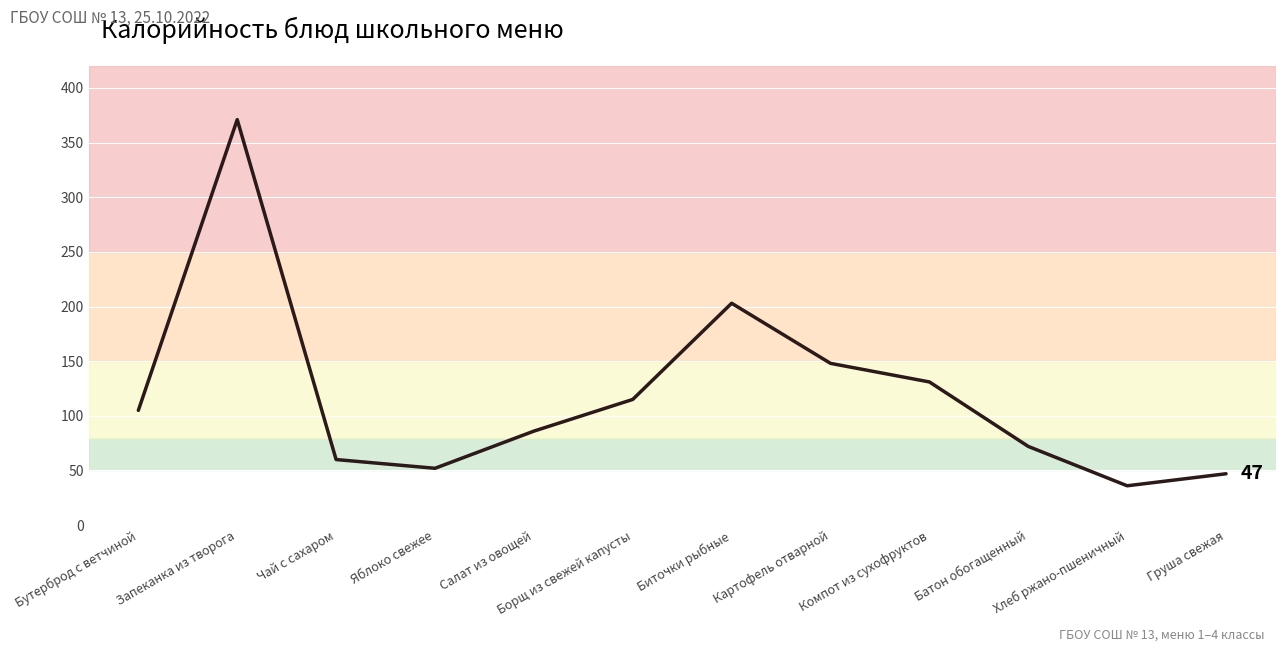

True or false: the data shows 139 at Салат из овощей.

False